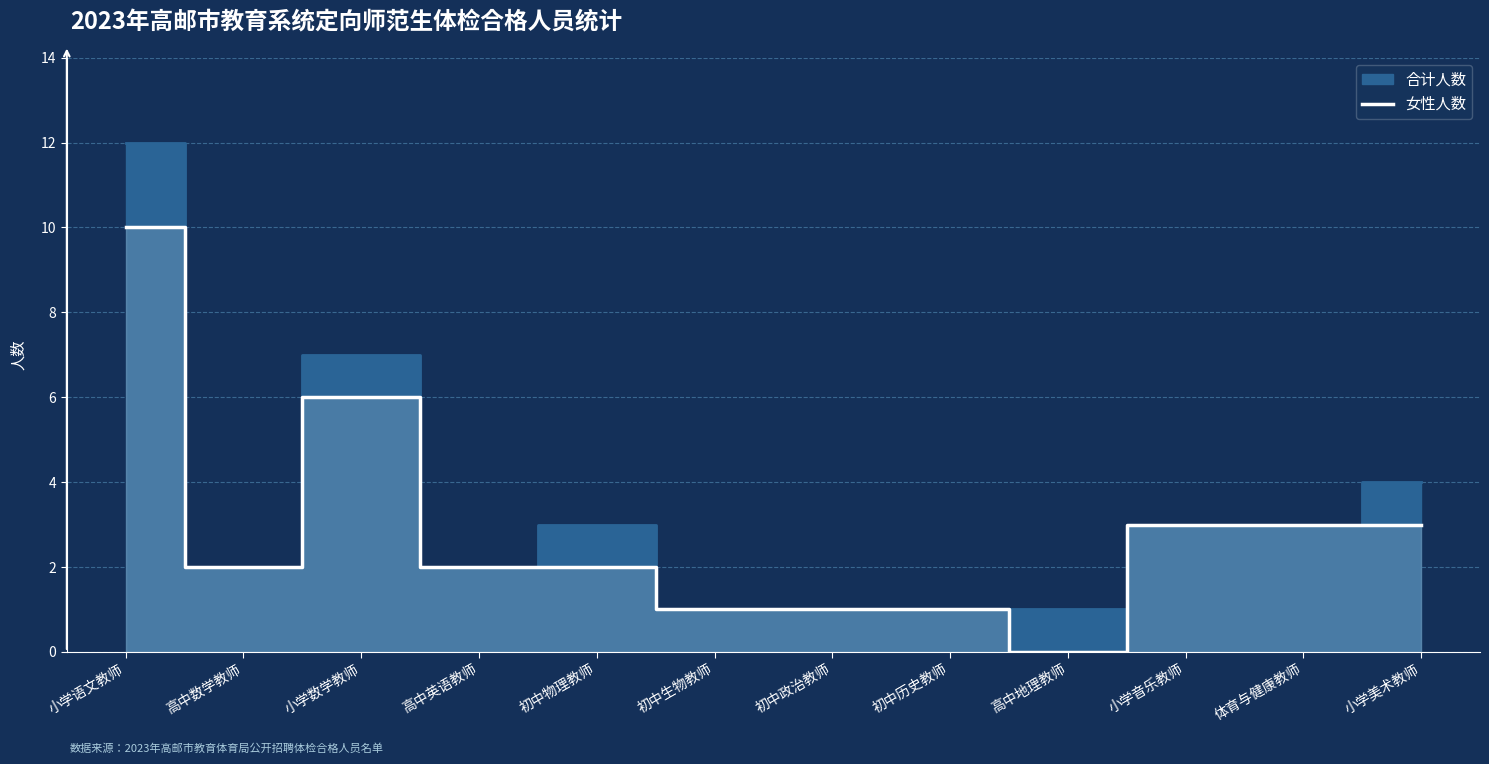

Does the chart have visible grid lines?

Yes